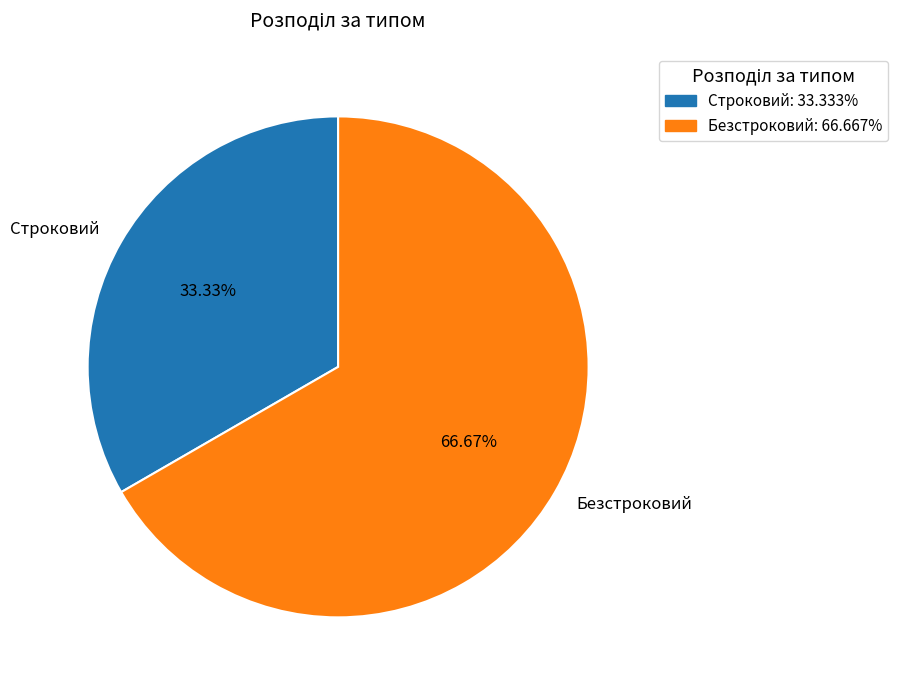

Is Безстроковий the majority of the pie?

Yes